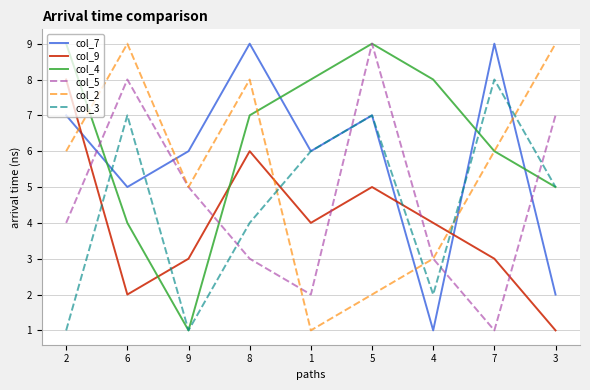

True or false: col_9 and col_5 intersect in this chart.

True